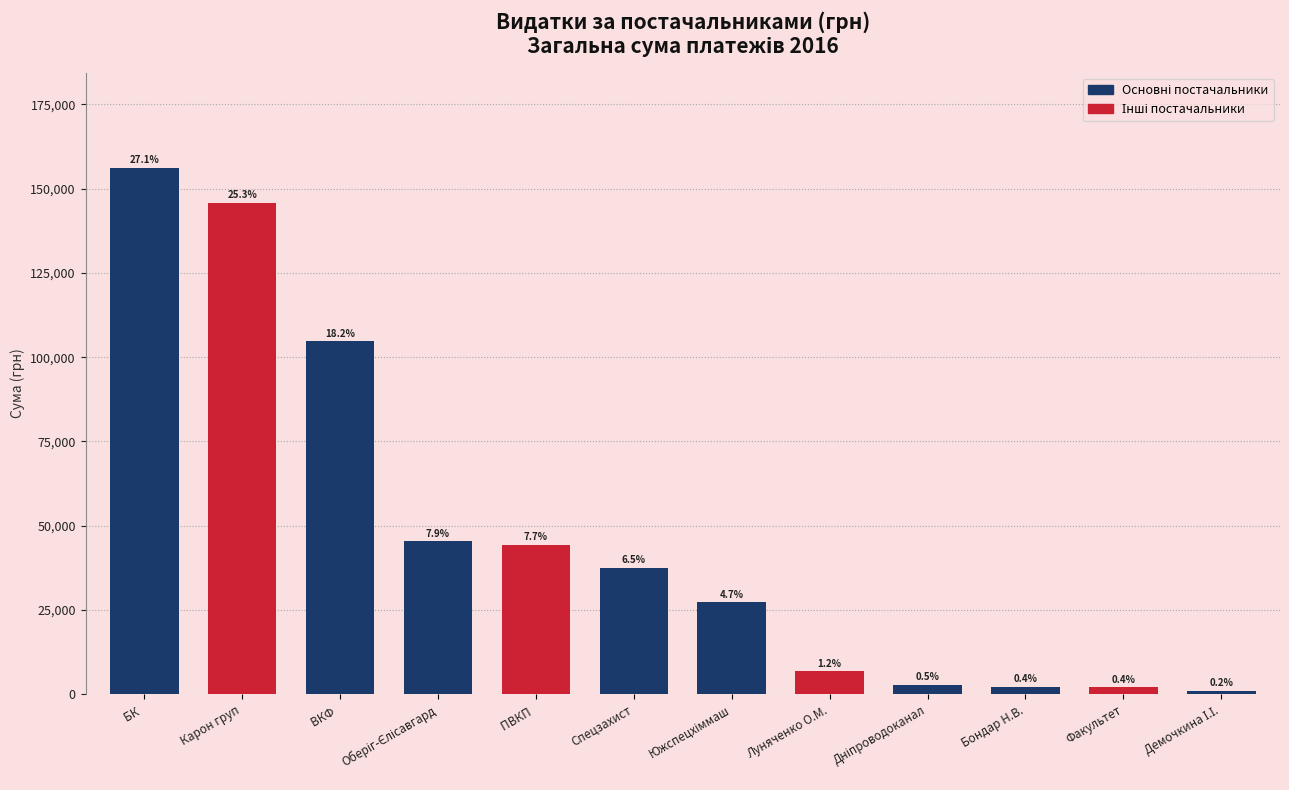

Reading left to right, extract all data points from this chart.

156211.2	145850.6	104707.9	45413.0	44258.0	37554.0	27319.2	6860.0	2943.4	2147.0	2090.0	1076.0